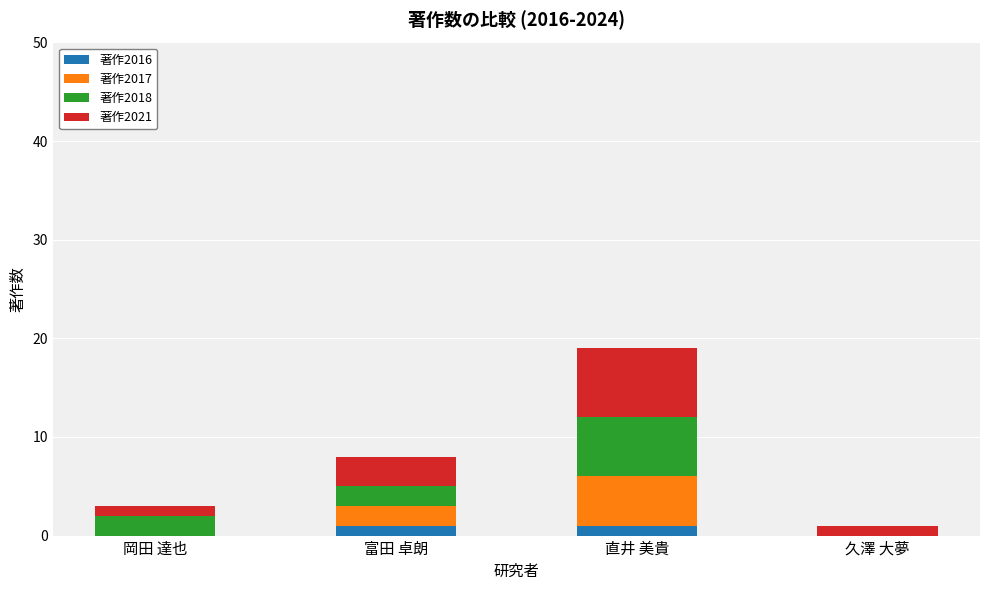

True or false: 著作2016 has a value of 0 at 岡田 達也.

True